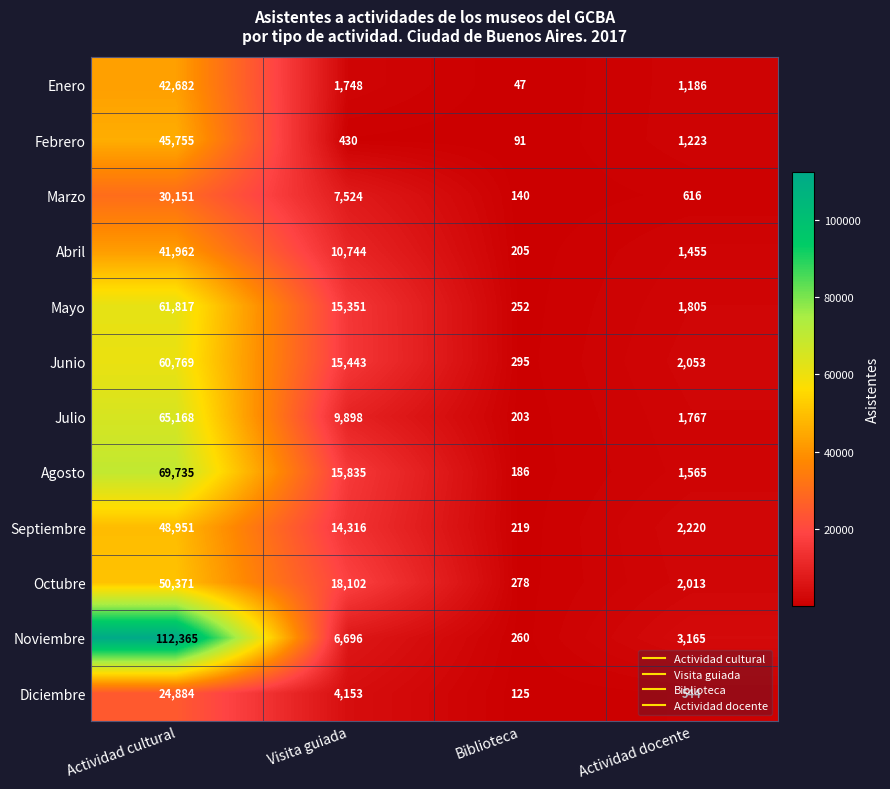

Rank the categories by Febrero value from highest to lowest.

Actividad cultural, Actividad docente, Visita guiada, Biblioteca